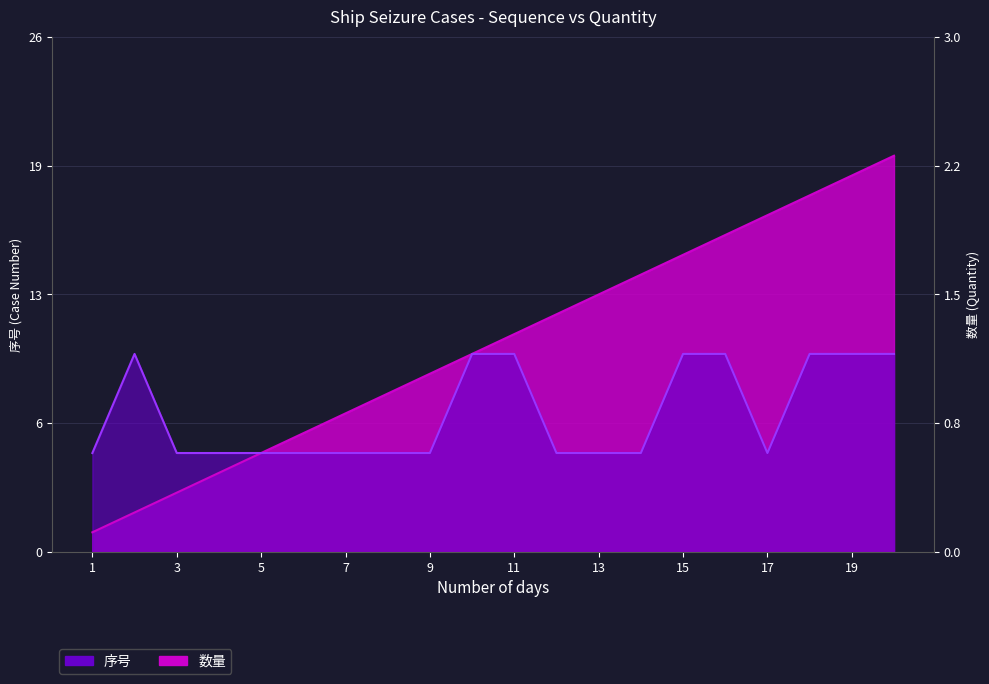

The 序号 series shows 20 at 20. True or false?

True